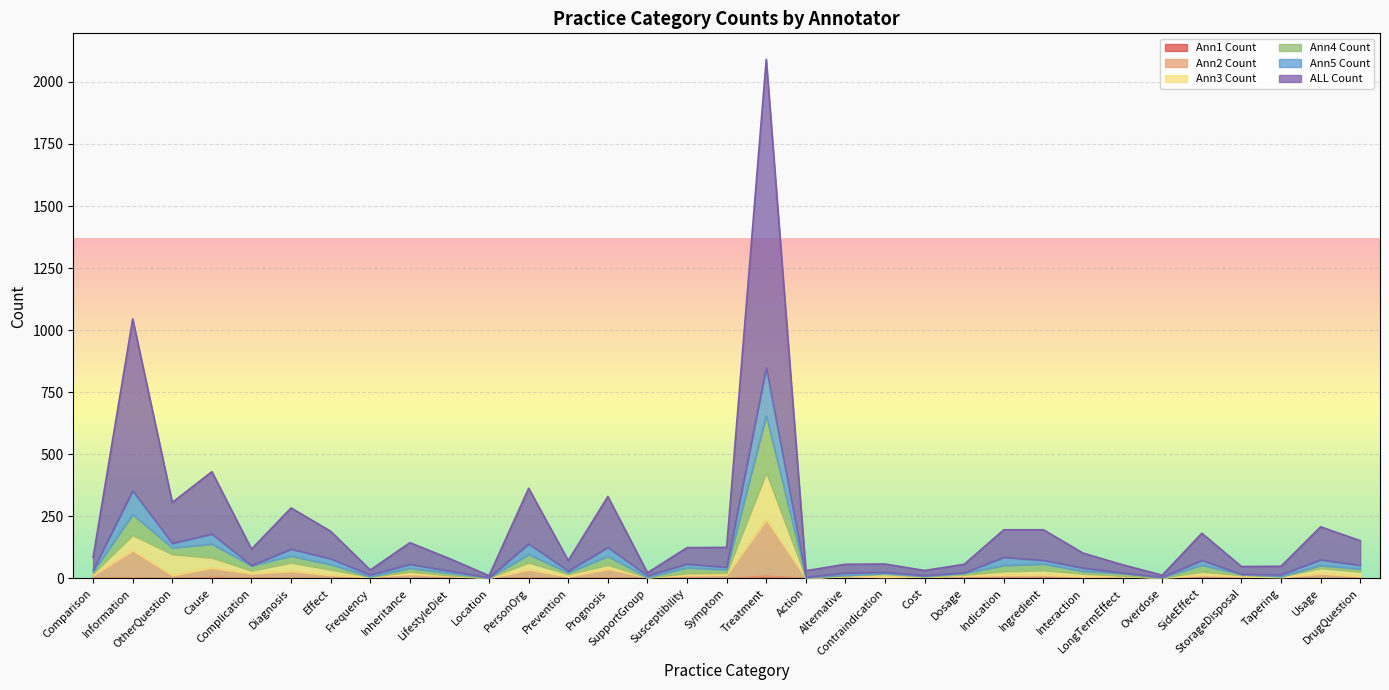

What is the lowest value of the ALL Count series?

3